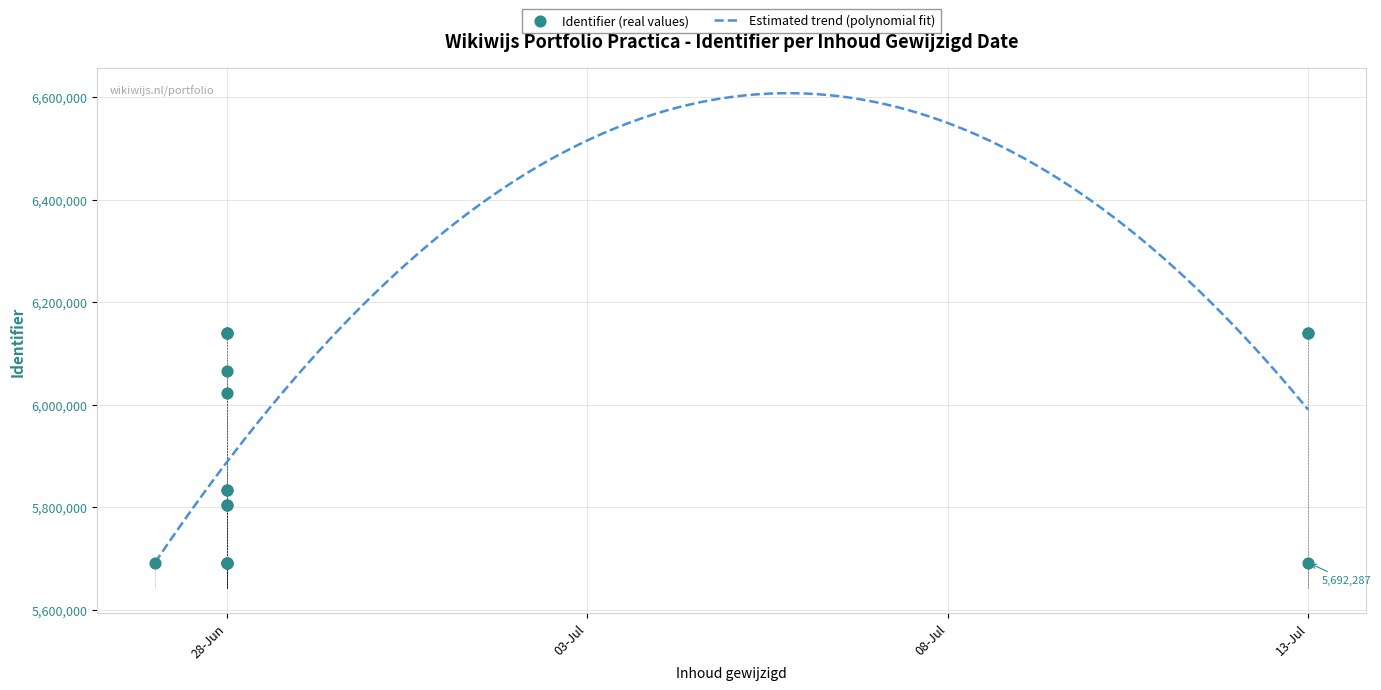

Which has a higher value, 28-Jun or 28-Jun?

28-Jun